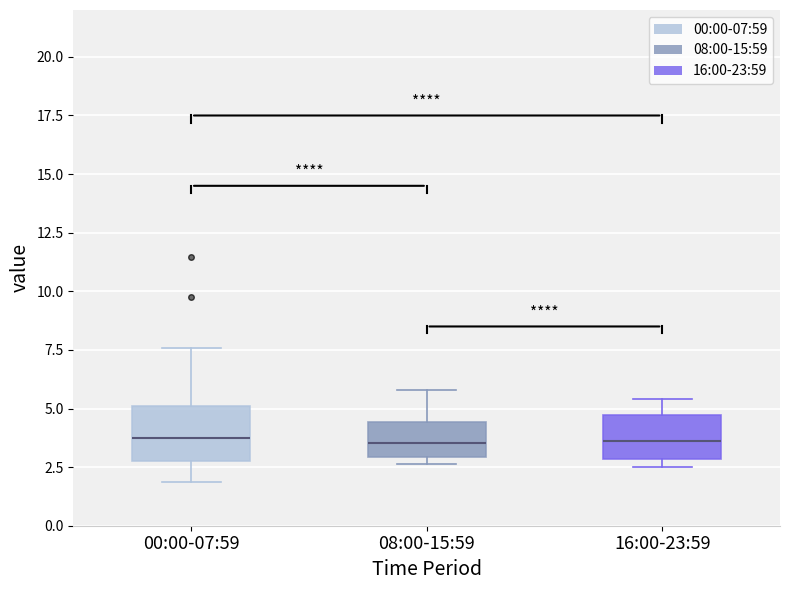

Reading left to right, transcribe this box plot: for each box, give where its median line is, the range the box spans, and where its two whiskers end, as read against the y-axis. The values are not printed on the chart, so give them approximately, as read against the axis.

00:00-07:59: median 3.5, box 2.5 to 5.0, whiskers 2.0 to 7.5
08:00-15:59: median 3.5, box 3.0 to 4.5, whiskers 2.5 to 6.0
16:00-23:59: median 3.5, box 3.0 to 4.5, whiskers 2.5 to 5.5